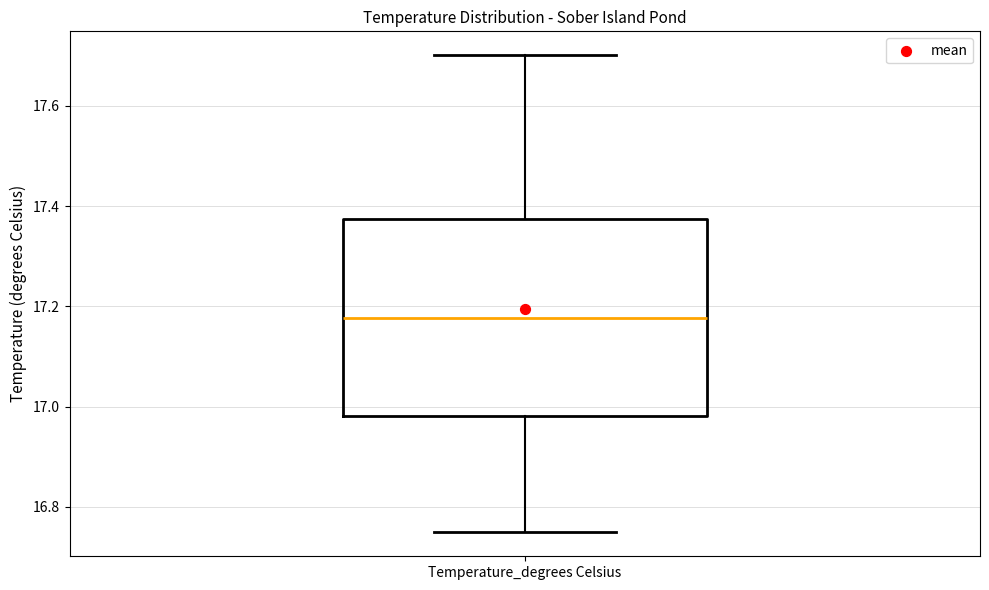

Where does the median line of the box for Temperature_degrees Celsius sit on the y-axis? The values are not printed on the chart, so give them approximately, as read against the axis.

17.18